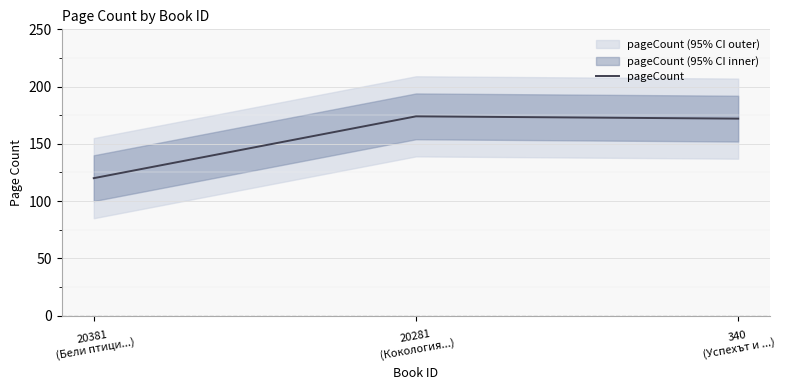

True or false: the data shows 186 at 20381
(Бели птици...).

False